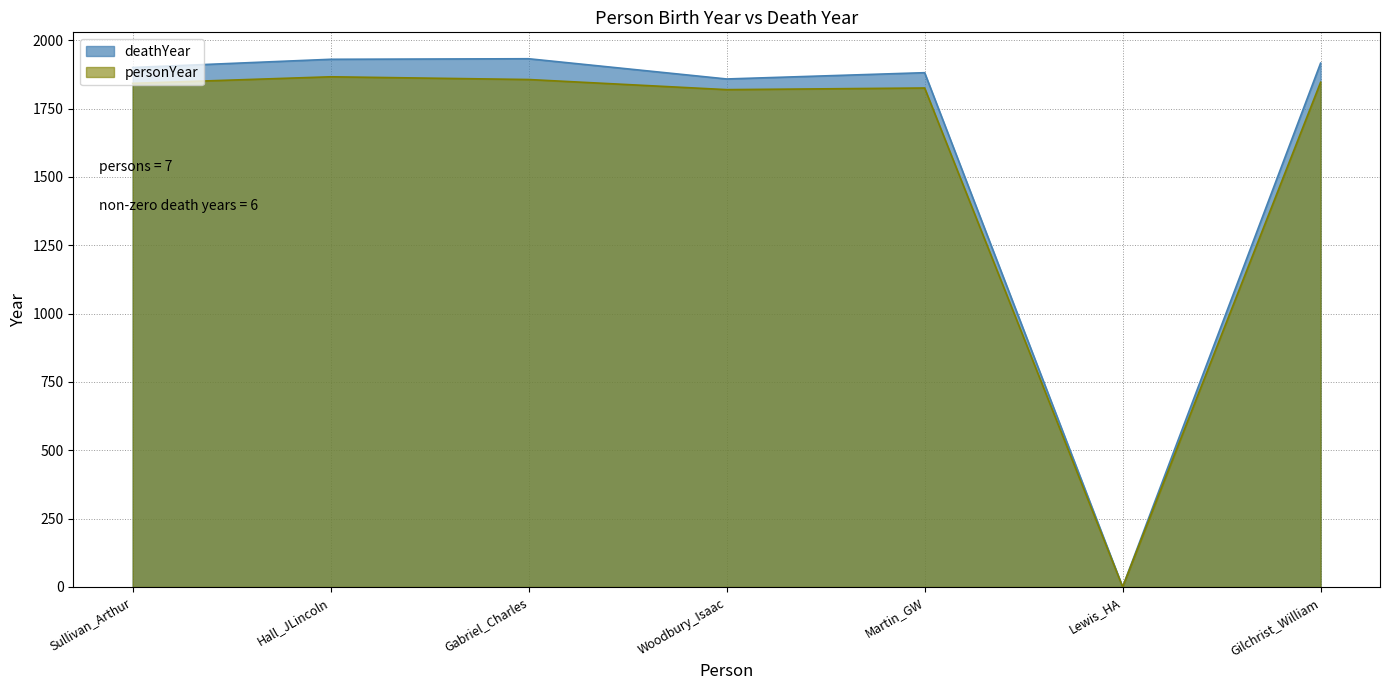

True or false: the data has more than 2 interior local peaks.

False